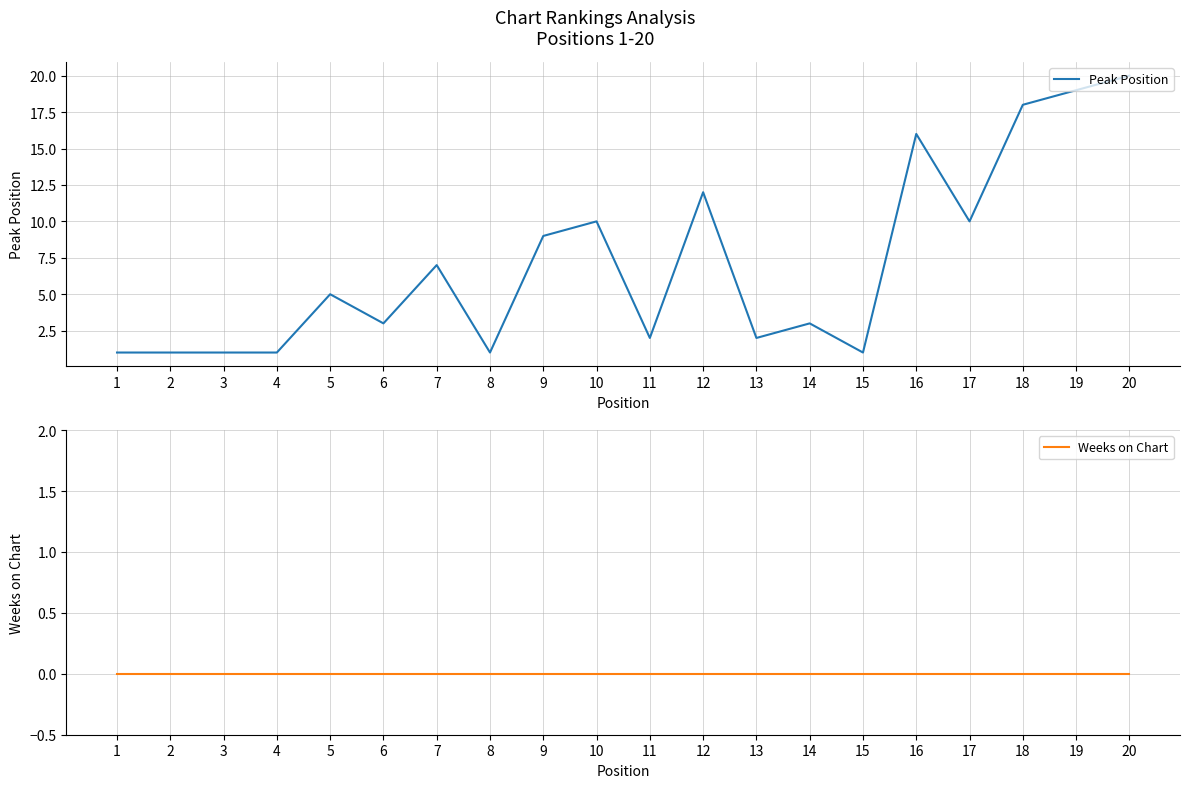

Which series has the largest range (max minus min)?

Peak Position